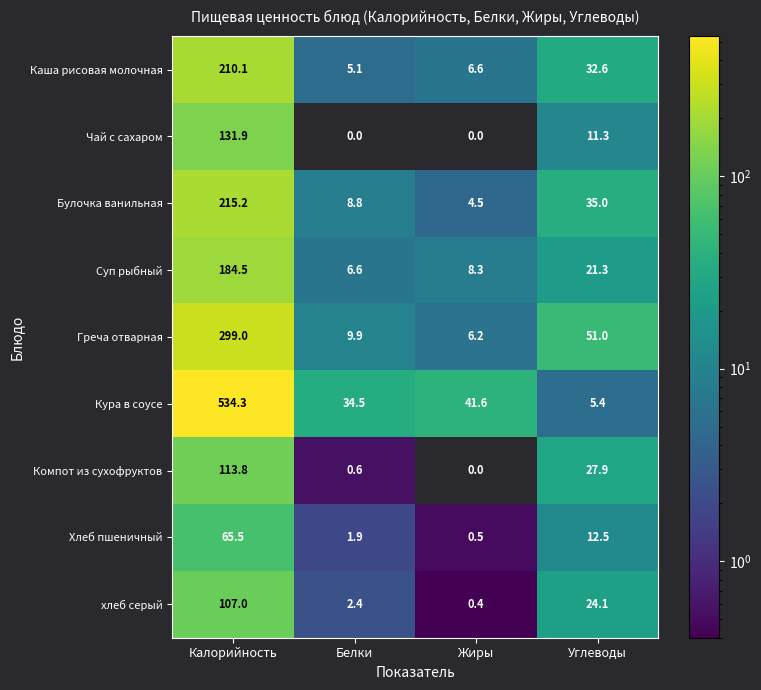

The Каша рисовая молочная series shows 6.6 at Жиры. True or false?

True